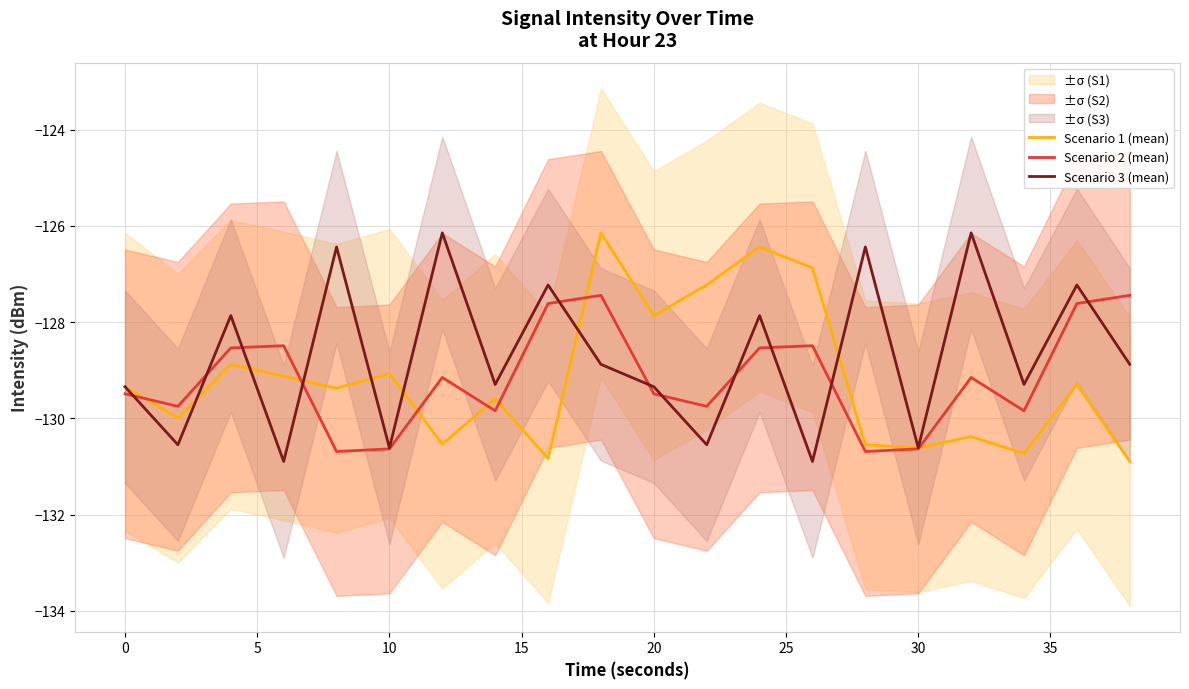

Reading right to left, transcribe all the data shown in this chart.

Scenario 1 (mean): -130.9	-129.3	-130.7	-130.4	-130.6	-130.5	-126.9	-126.4	-127.2	-127.9	-126.1	-130.8	-129.6	-130.5	-129.1	-129.4	-129.1	-128.9	-130.0	-129.3
Scenario 2 (mean): -127.4	-127.6	-129.8	-129.1	-130.6	-130.7	-128.5	-128.5	-129.8	-129.5	-127.4	-127.6	-129.8	-129.1	-130.6	-130.7	-128.5	-128.5	-129.8	-129.5
Scenario 3 (mean): -128.9	-127.2	-129.3	-126.1	-130.6	-126.4	-130.9	-127.9	-130.5	-129.3	-128.9	-127.2	-129.3	-126.1	-130.6	-126.4	-130.9	-127.9	-130.5	-129.3